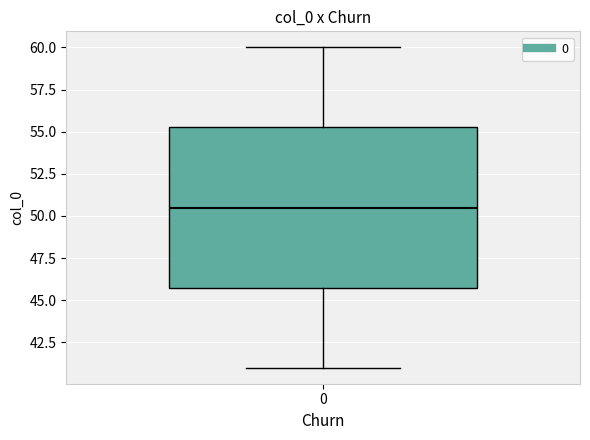

Transcribe this box plot: give where the median line is, the range the box spans, and where the two whiskers end, as read against the y-axis. The values are not printed on the chart, so give them approximately, as read against the axis.

median 50.5, box 46.0 to 55.5, whiskers 41.0 to 60.0